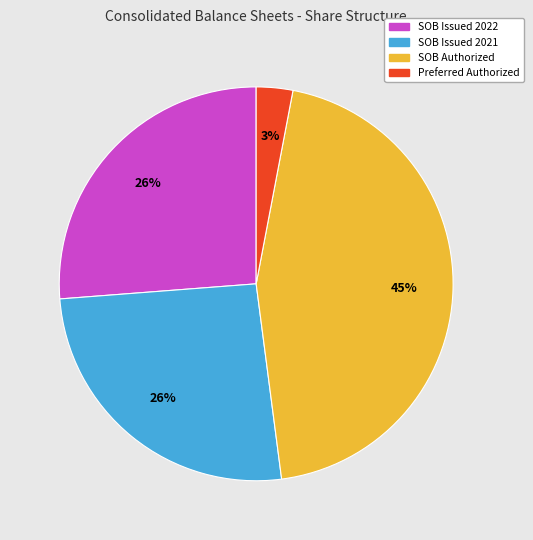

Is it true that SOB Issued 2021 is 33% of the pie?

False